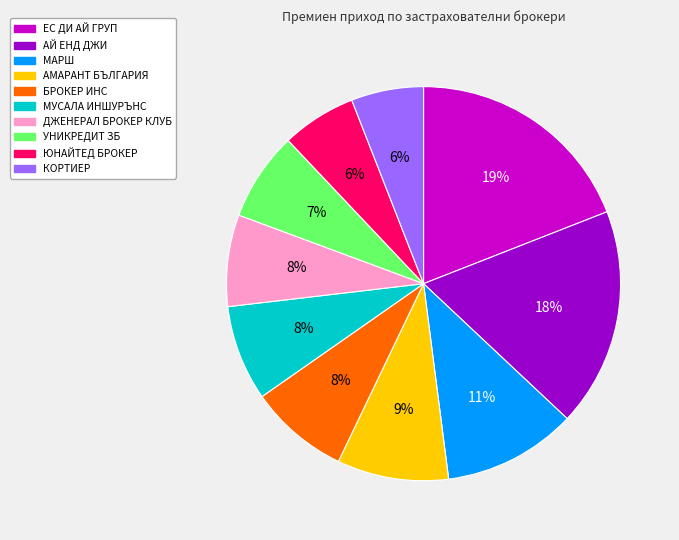

Is АМАРАНТ БЪЛГАРИЯ the majority of the pie?

No